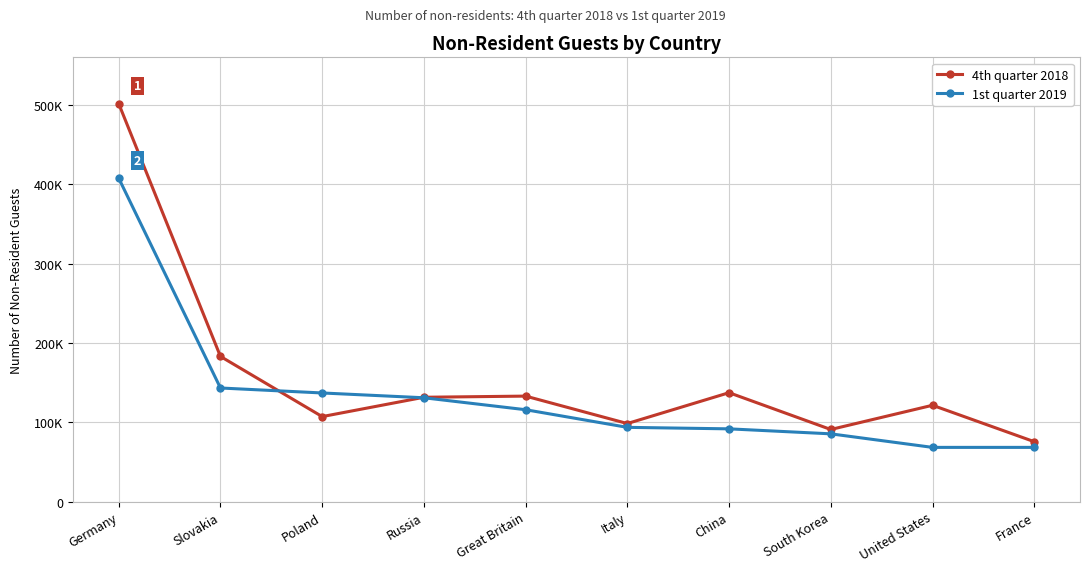

What is the sum of the 4th quarter 2018 values at United States and China?

258547